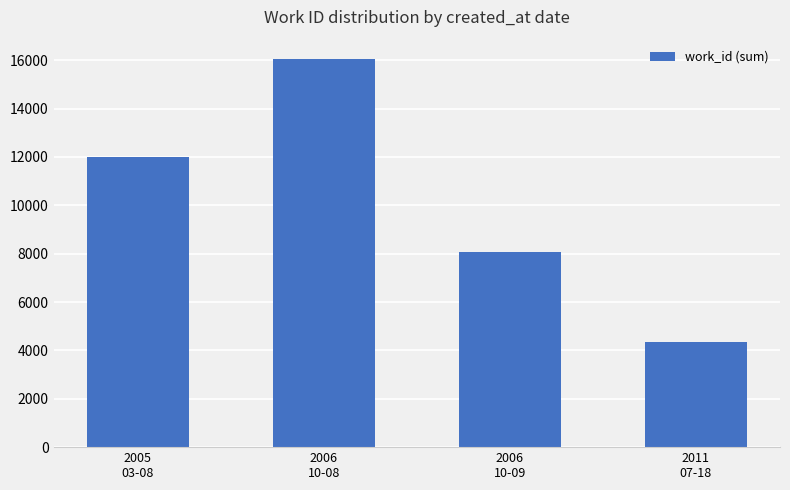

List the labels in order of value, smallest first.

2011
07-18, 2006
10-09, 2005
03-08, 2006
10-08